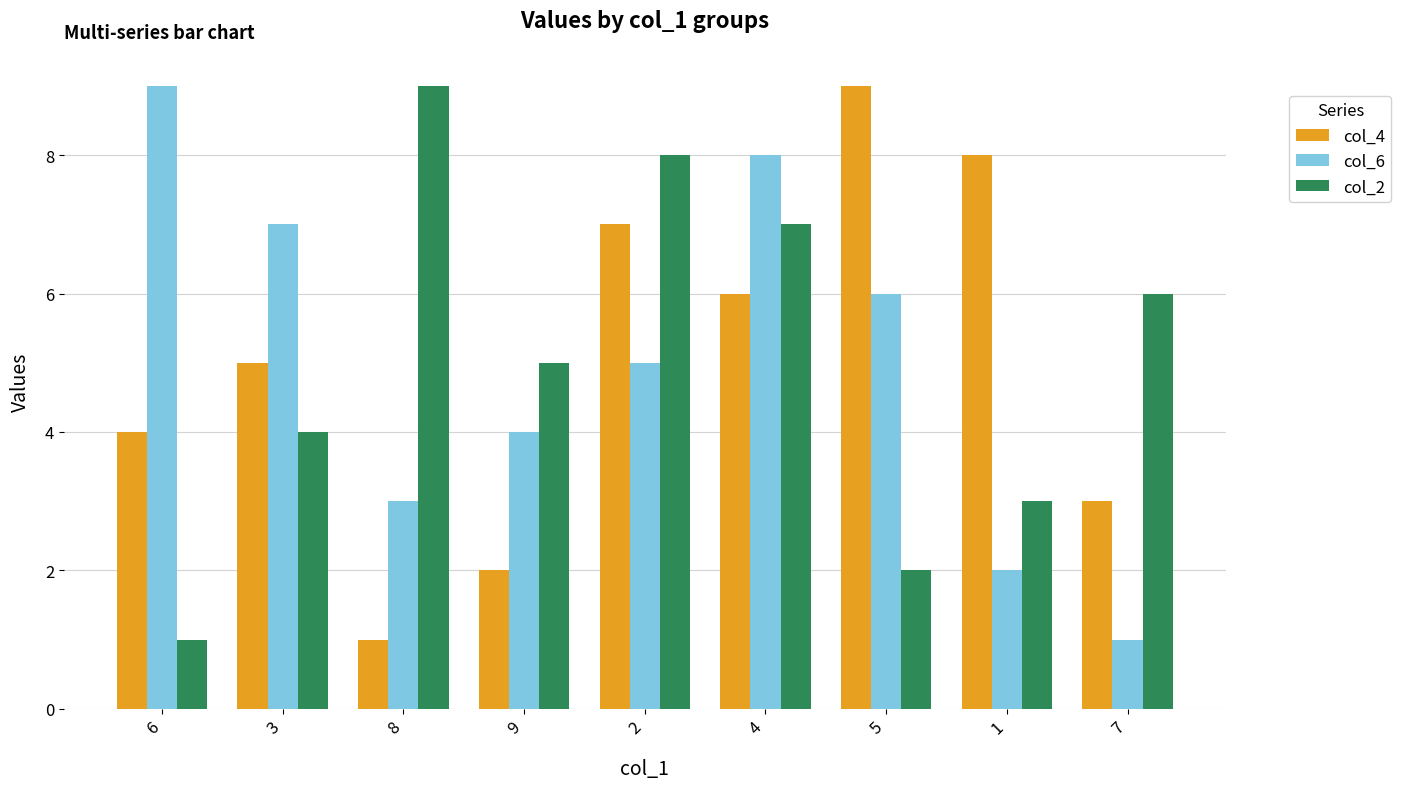

Is the value of col_6 at 7 greater than the value of col_2 at 9?

No